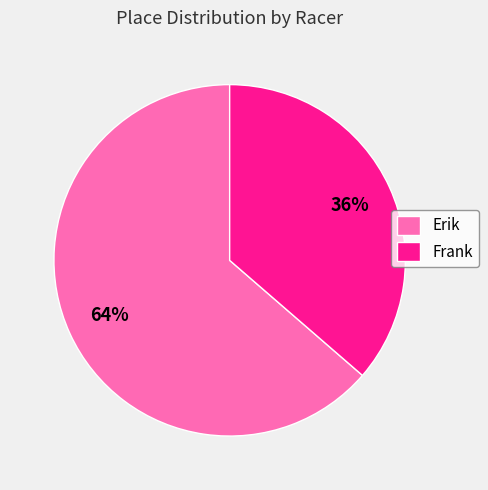

Count the number of slices in the pie.

2